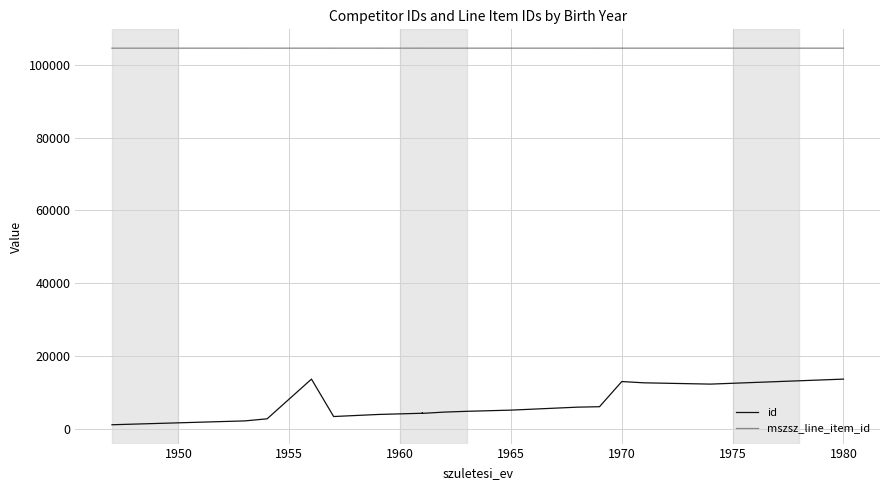

Is the value of mszsz_line_item_id at 25 greater than the value of id at 27?

Yes